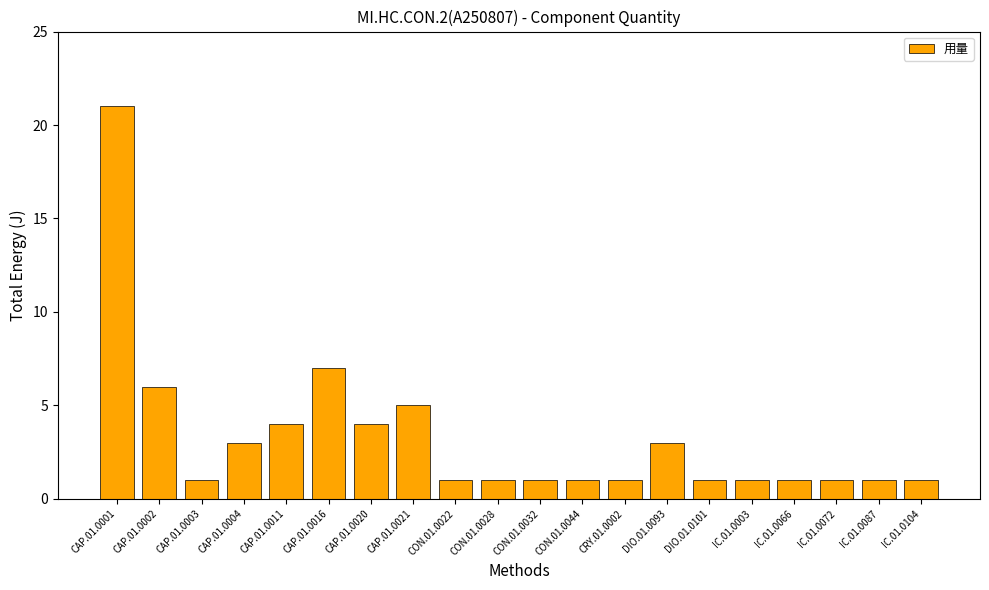

Read the value at IC.01.0072.

1